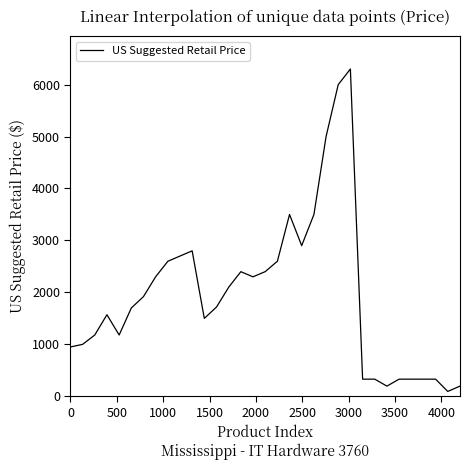

What is the difference between the maximum and minimum values?

6206